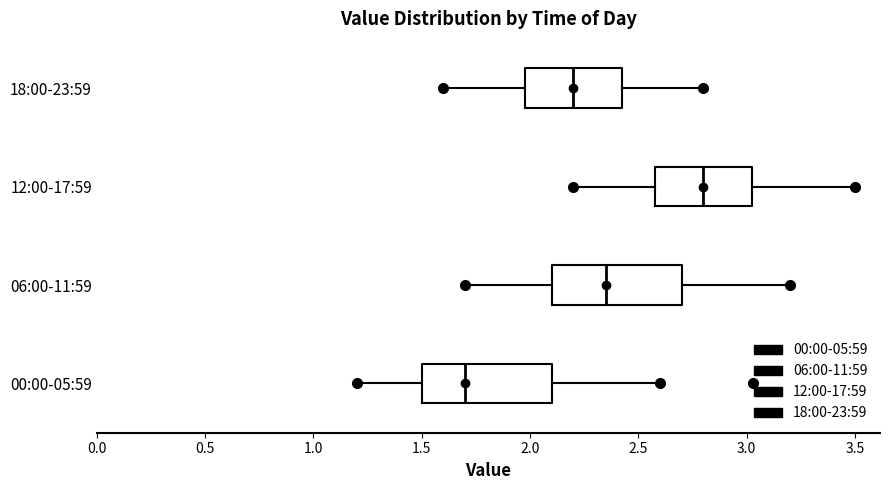

Which box has the furthest to the right median line?

12:00-17:59